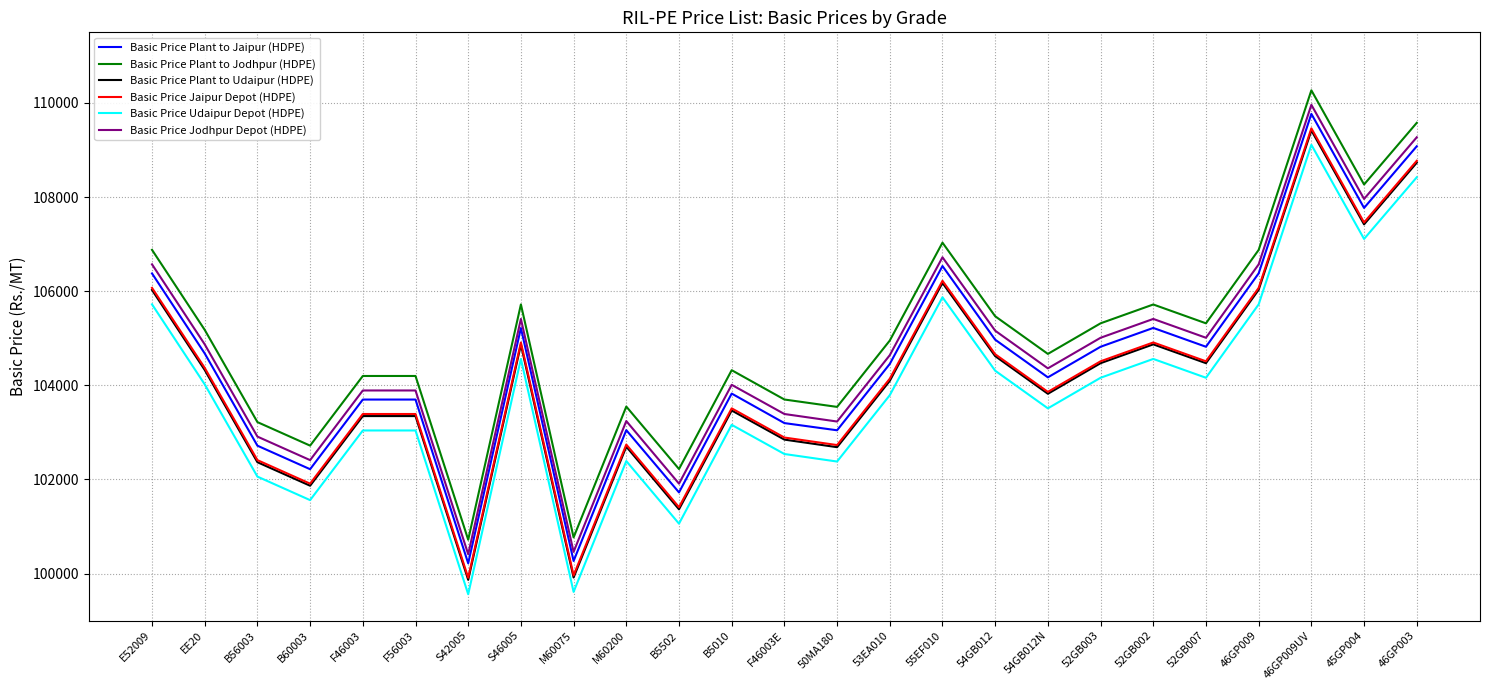

True or false: Basic Price Plant to Jaipur (HDPE) and Basic Price Jodhpur Depot (HDPE) cross at least once.

False